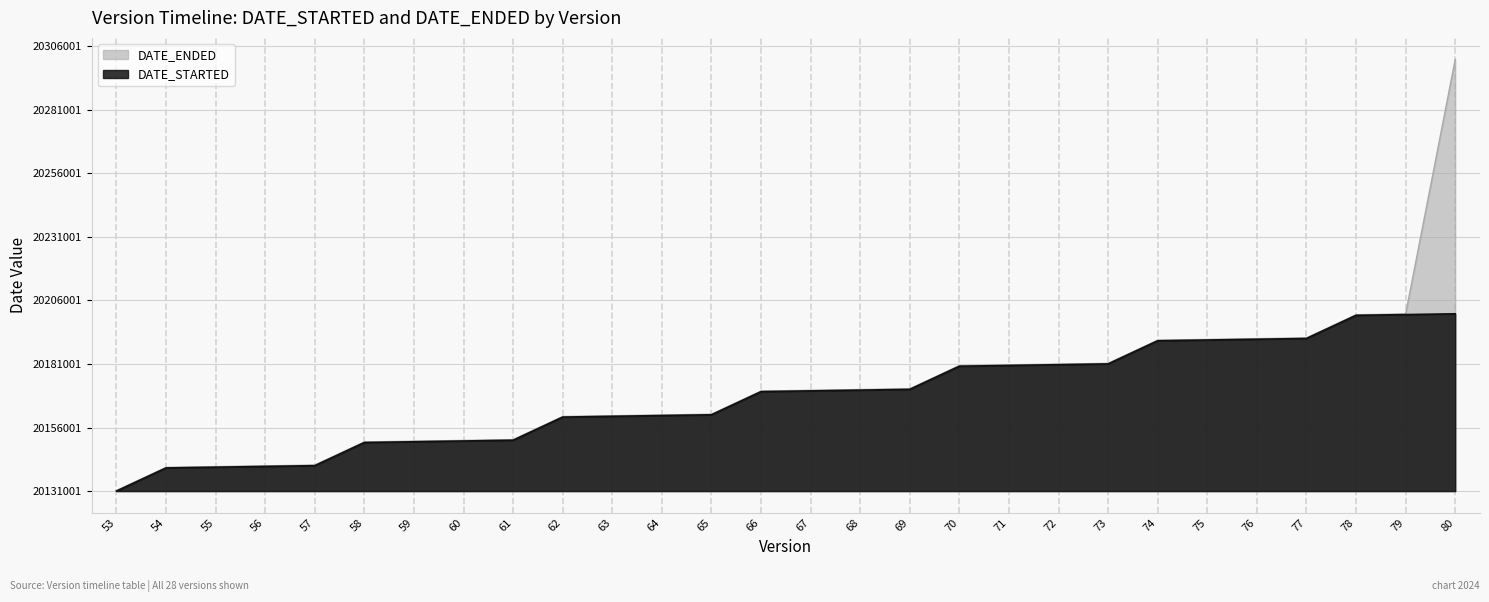

What is the average value of the DATE_ENDED series?

40843